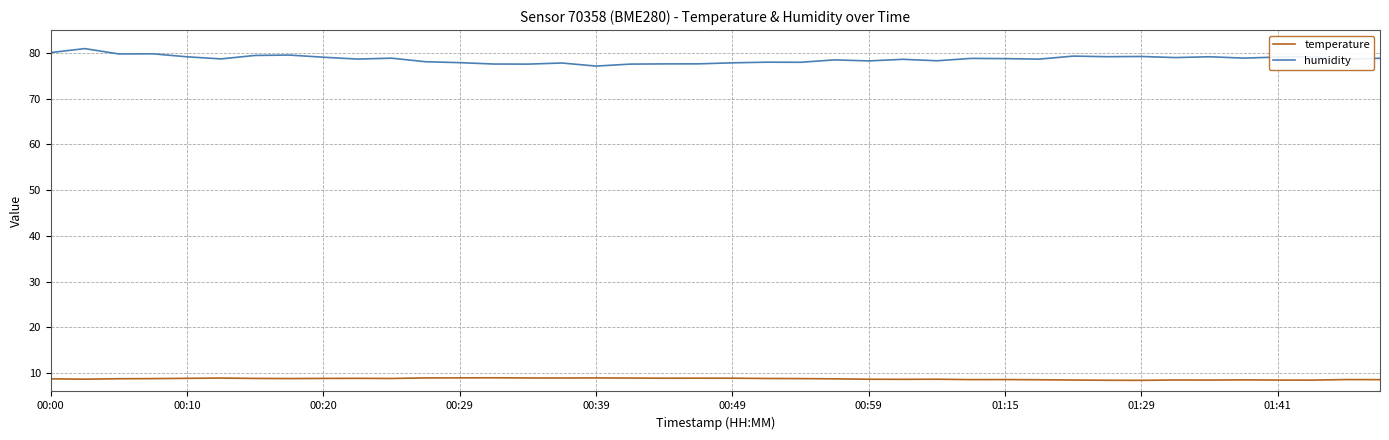

List the series in order of their overall mean, highest first.

humidity, temperature